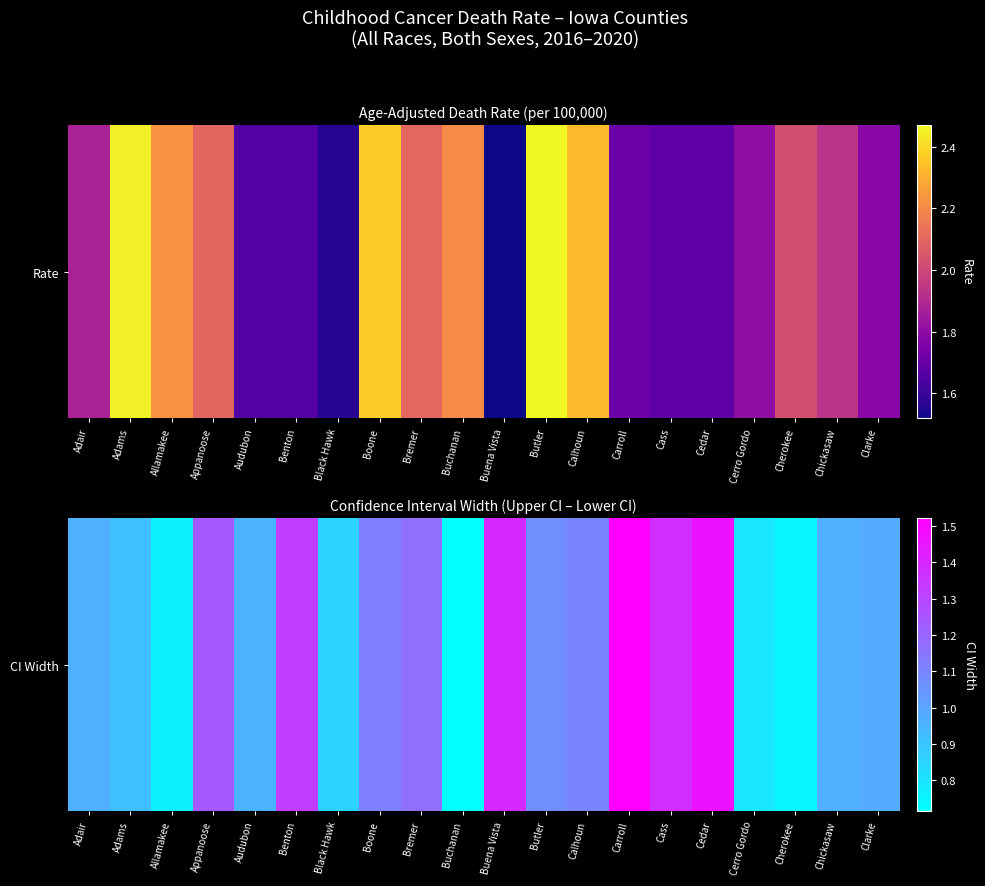

At which category does the chart reach its peak across all series?

Carroll